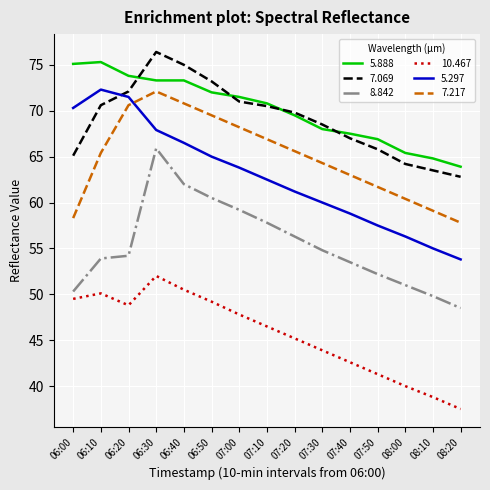

Is it true that 5.297 equals 65.0 at 06:50?

True